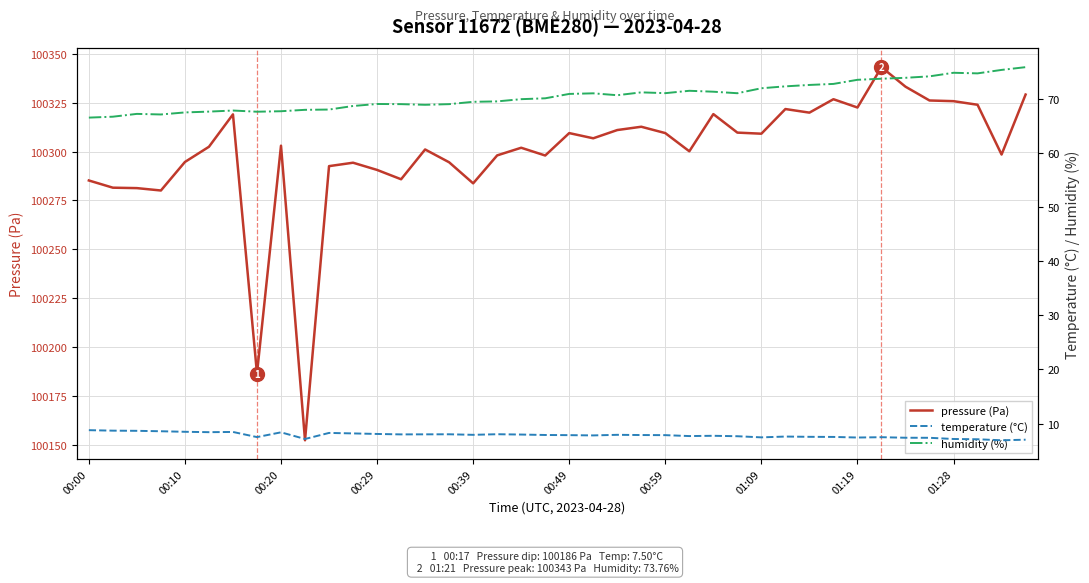

Which series has the largest total across all categories?

pressure (Pa)